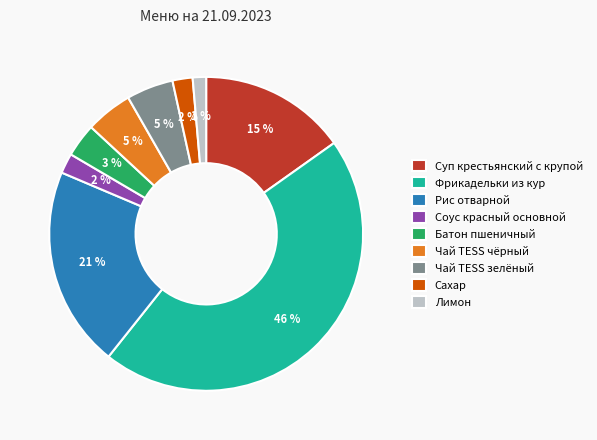

Count the number of slices in the pie.

9